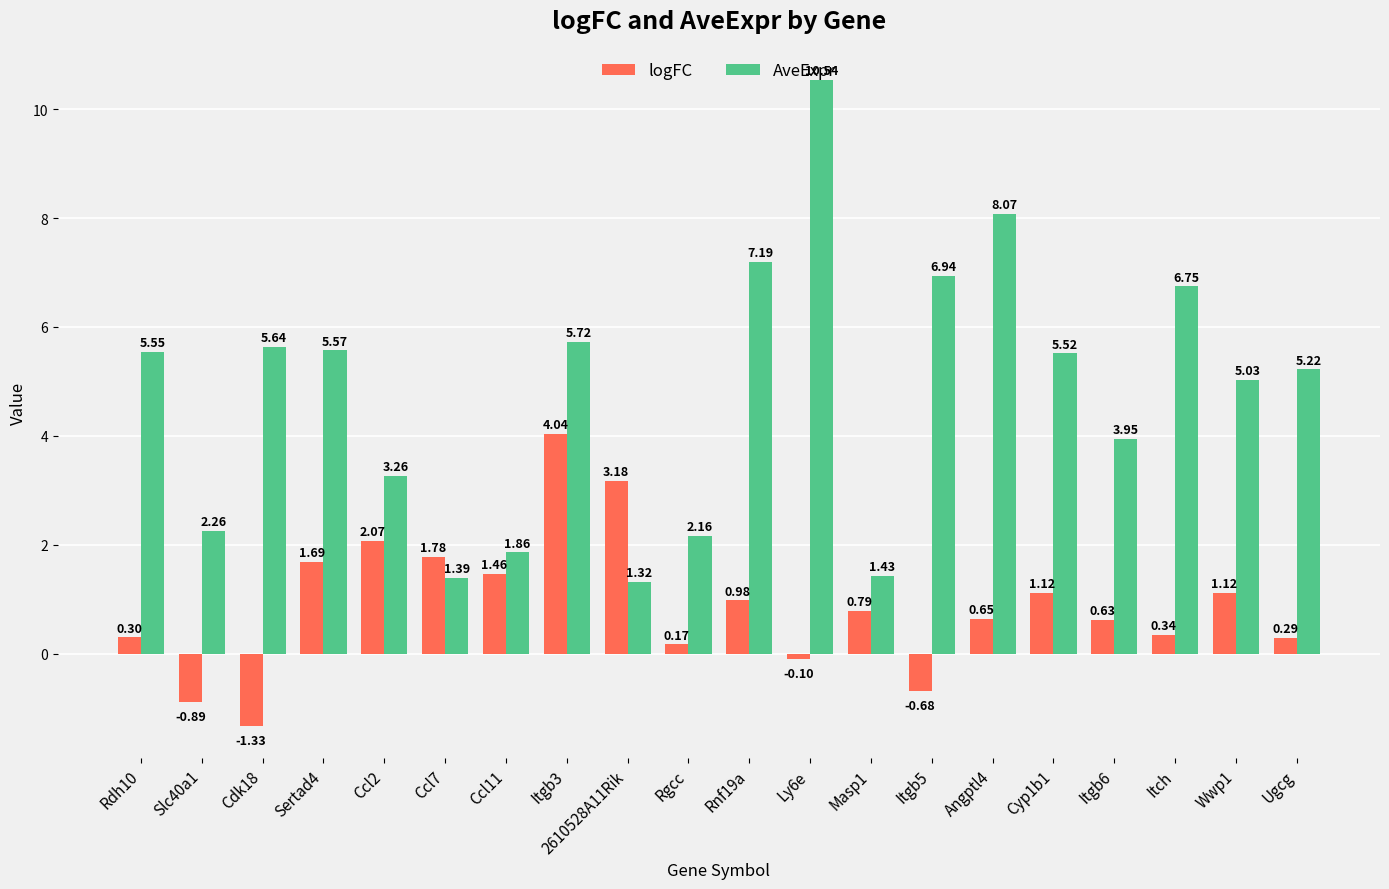

Is it true that AveExpr equals 3.4 at Rdh10?

False